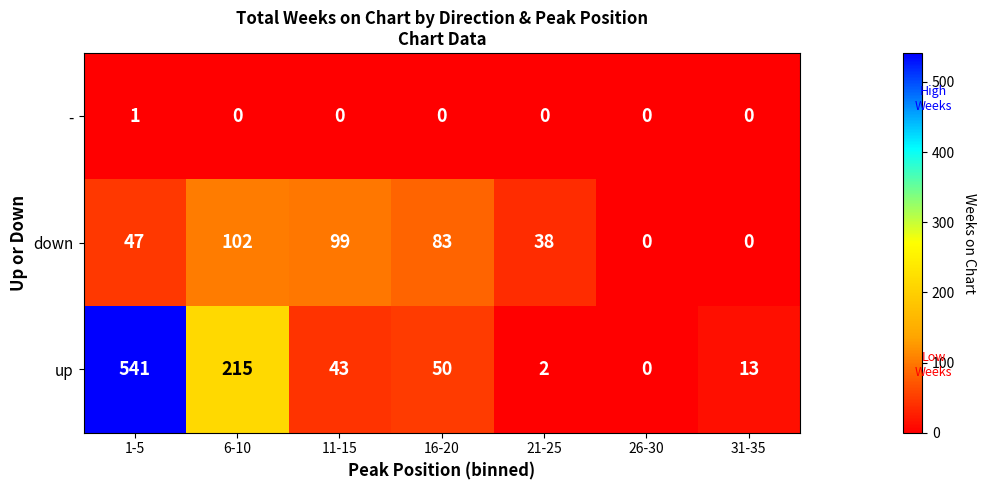

Reading left to right, transcribe all the data shown in this chart.

-: 1	0	0	0	0	0	0
down: 47	102	99	83	38	0	0
up: 541	215	43	50	2	0	13